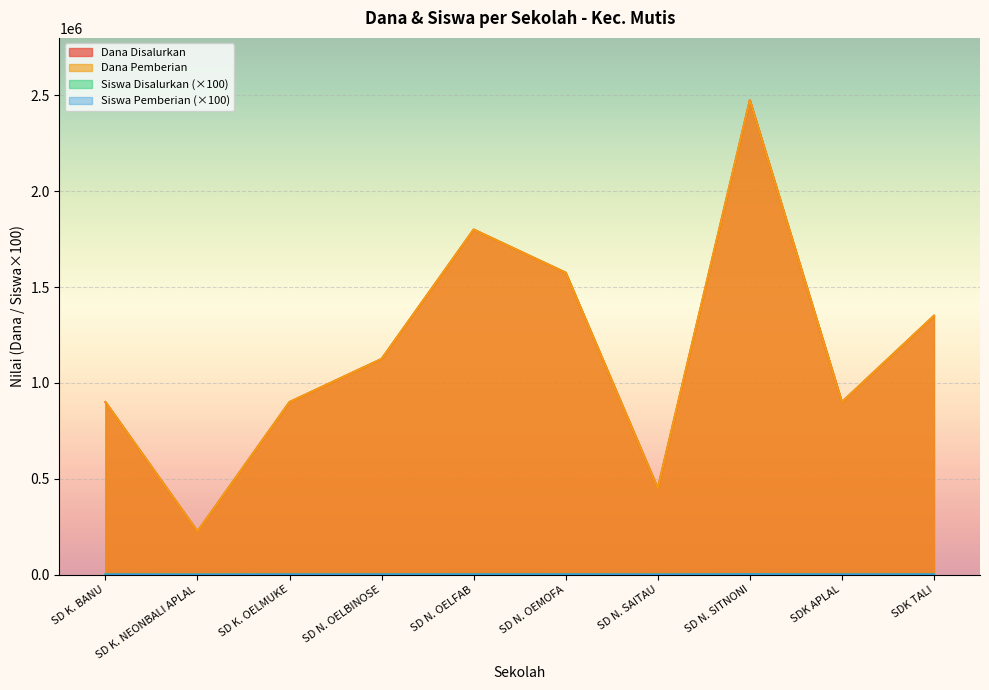

Which series has the largest total across all categories?

Dana Disalurkan